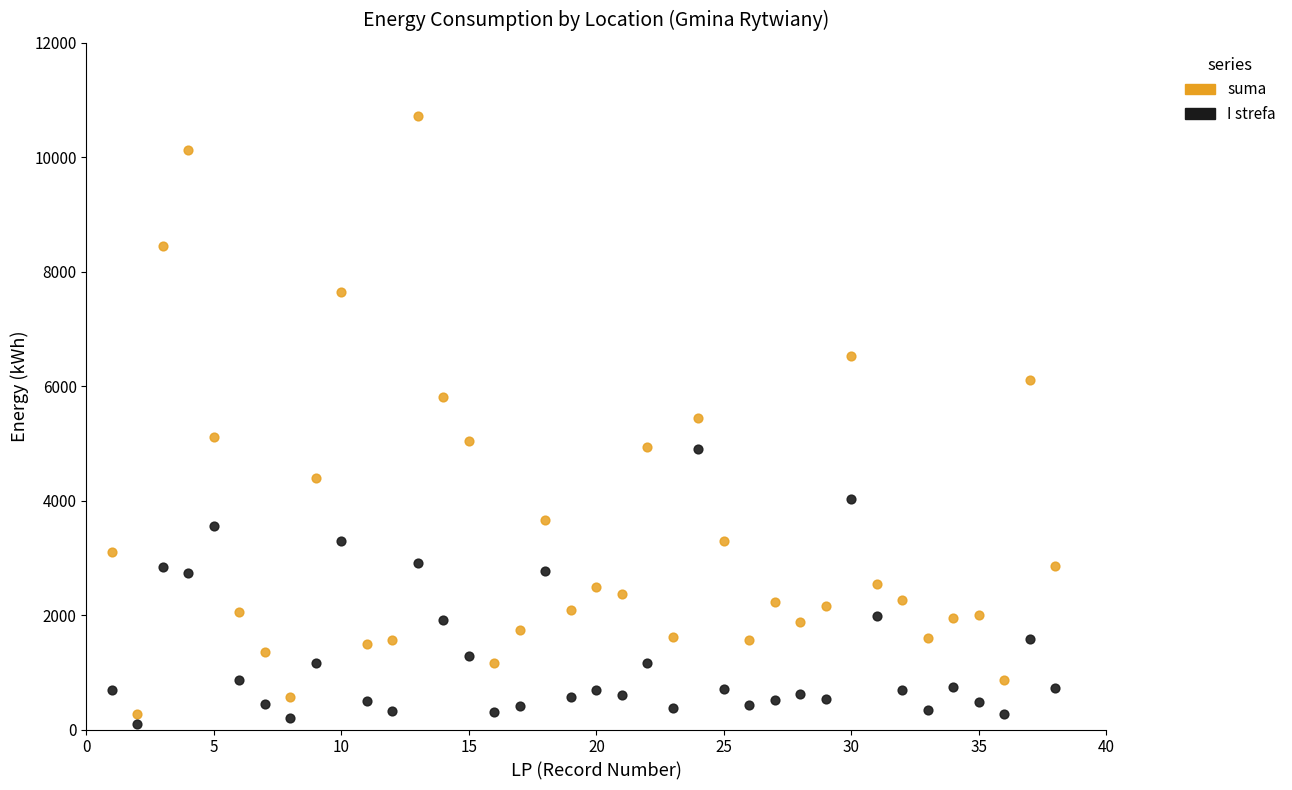

Which series contains the lowest Y value?

I strefa